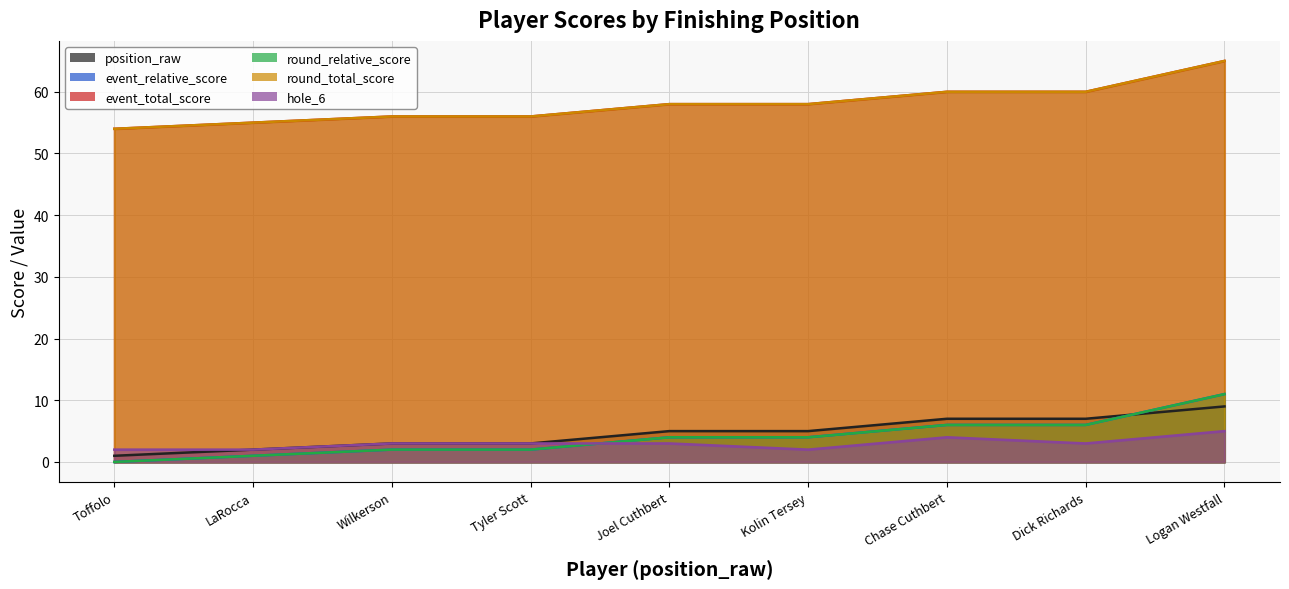

Between Toffolo and Wilkerson, which series saw the biggest shift?

position_raw